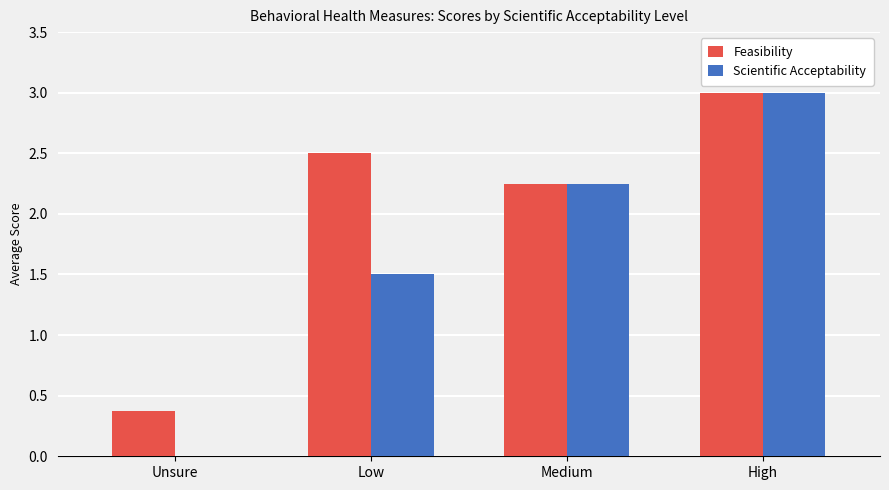

What is the maximum value for Scientific Acceptability?

3.0